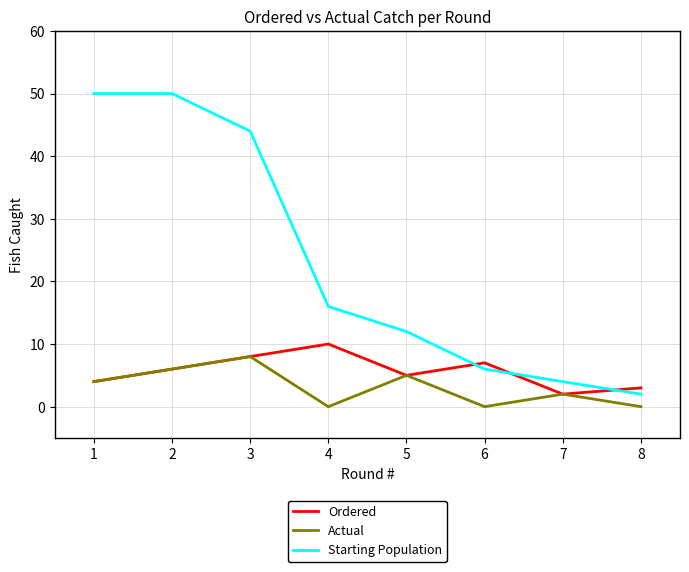

True or false: Starting Population has more than 1 points higher than both neighbors.

False